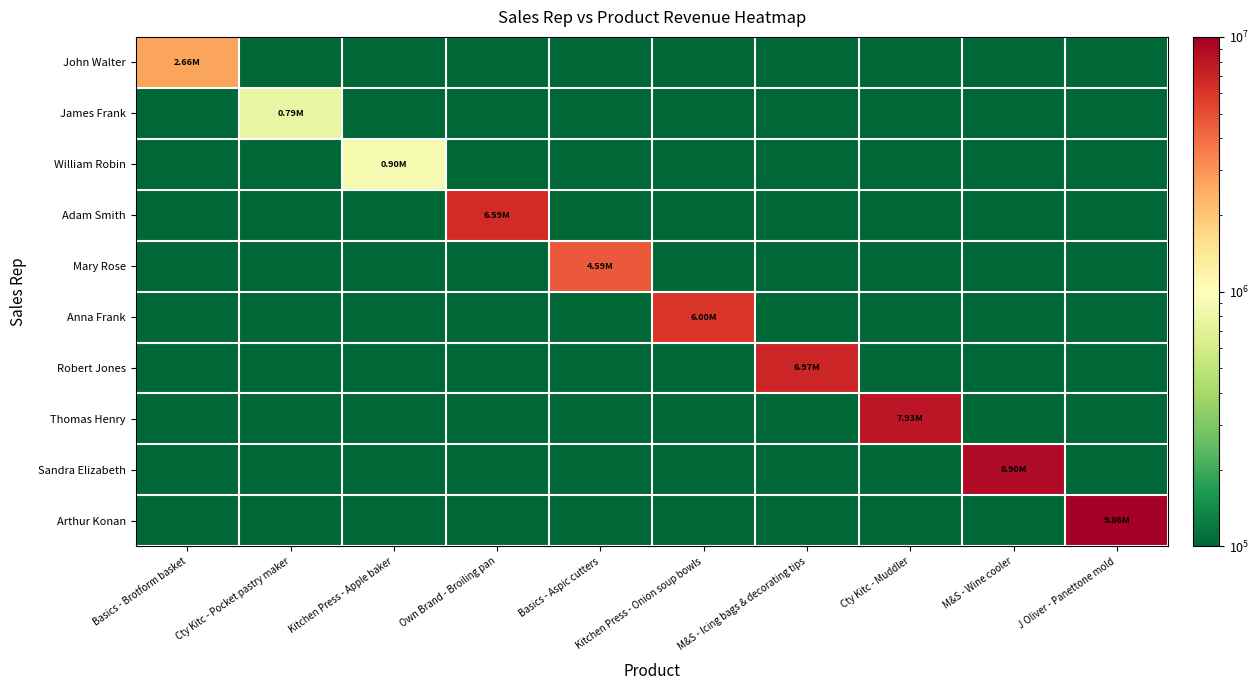

Rank the series by their maximum value, from highest to lowest.

Arthur Konan, Sandra Elizabeth, Thomas Henry, Robert Jones, Adam Smith, Anna Frank, Mary Rose, John Walter, William Robin, James Frank